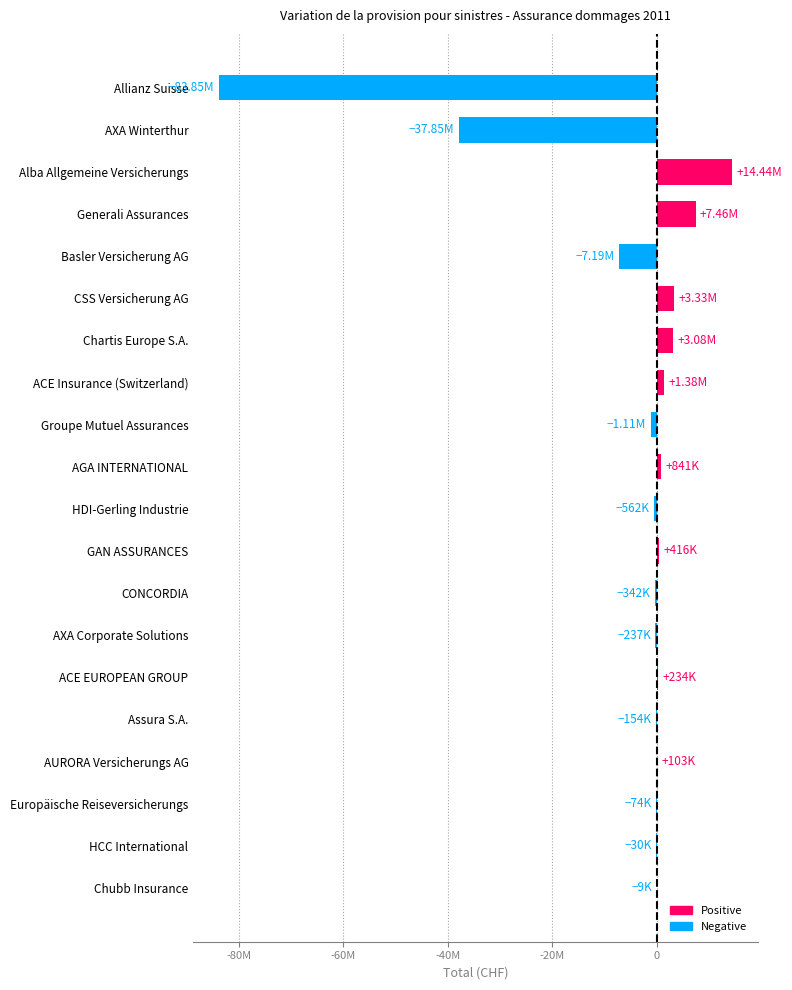

Are the bars horizontal?

Yes